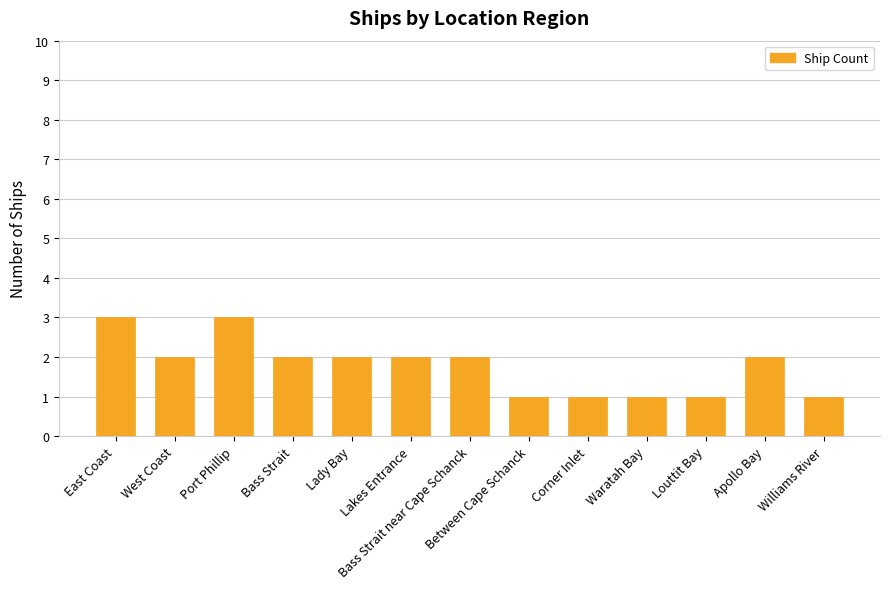

Reading left to right, list all the values displayed in this chart.

East Coast=3	West Coast=2	Port Phillip=3	Bass Strait=2	Lady Bay=2	Lakes Entrance=2	Bass Strait near Cape Schanck=2	Between Cape Schanck=1	Corner Inlet=1	Waratah Bay=1	Louttit Bay=1	Apollo Bay=2	Williams River=1